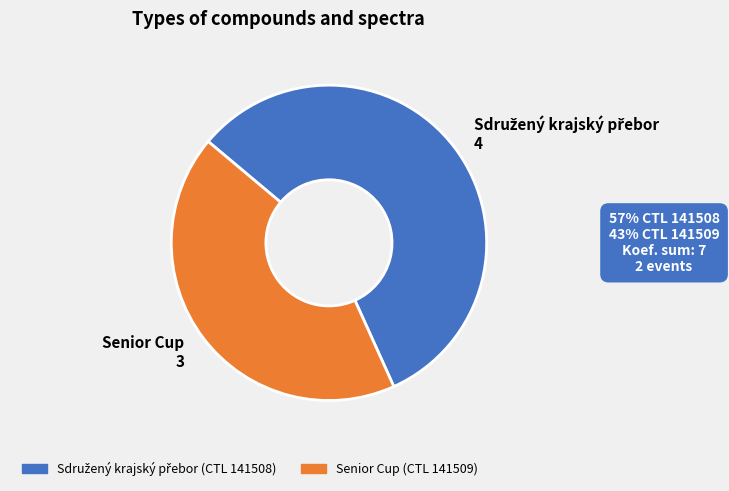

Is it true that Senior Cup 3 is 58% of the pie?

False